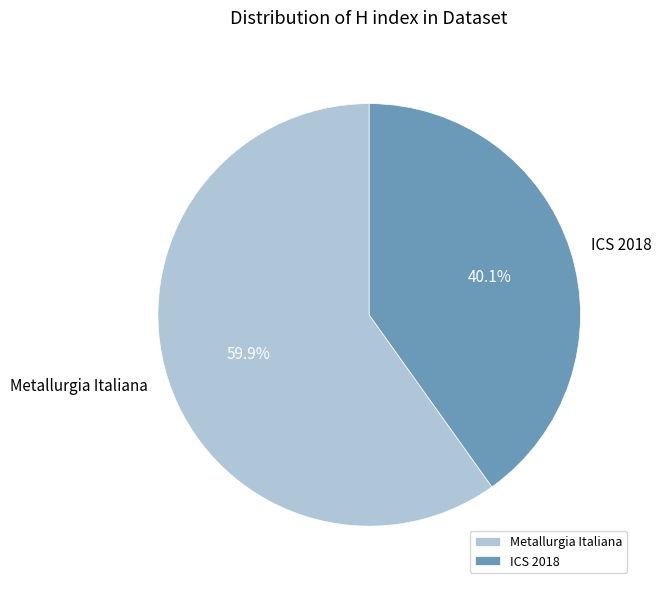

Which category has the smallest portion of the pie?

ICS 2018